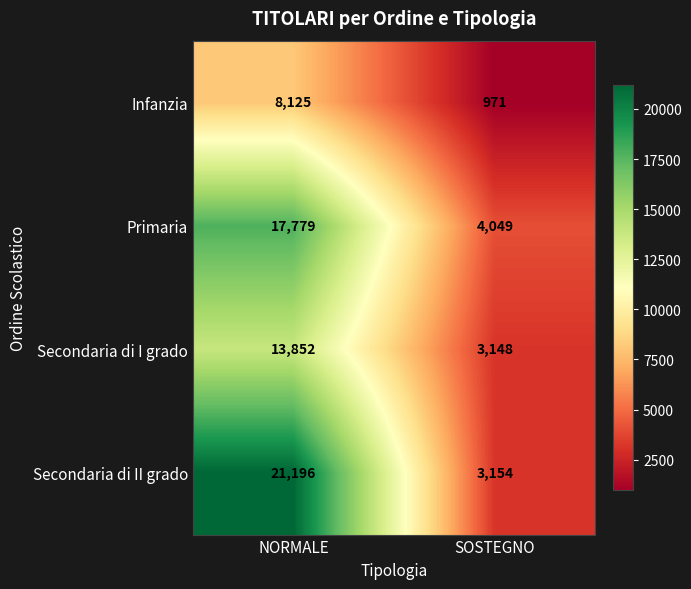

At which label does Secondaria di I grado reach its minimum?

SOSTEGNO